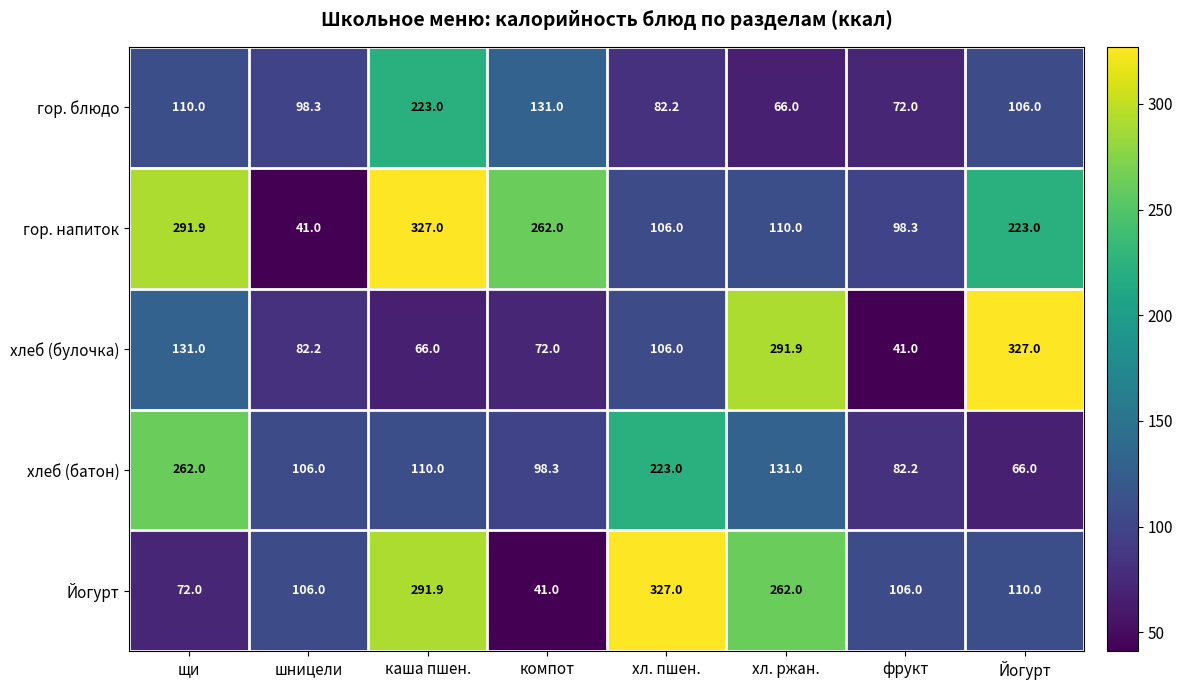

At which category is the sum across all series the highest?

каша пшен.